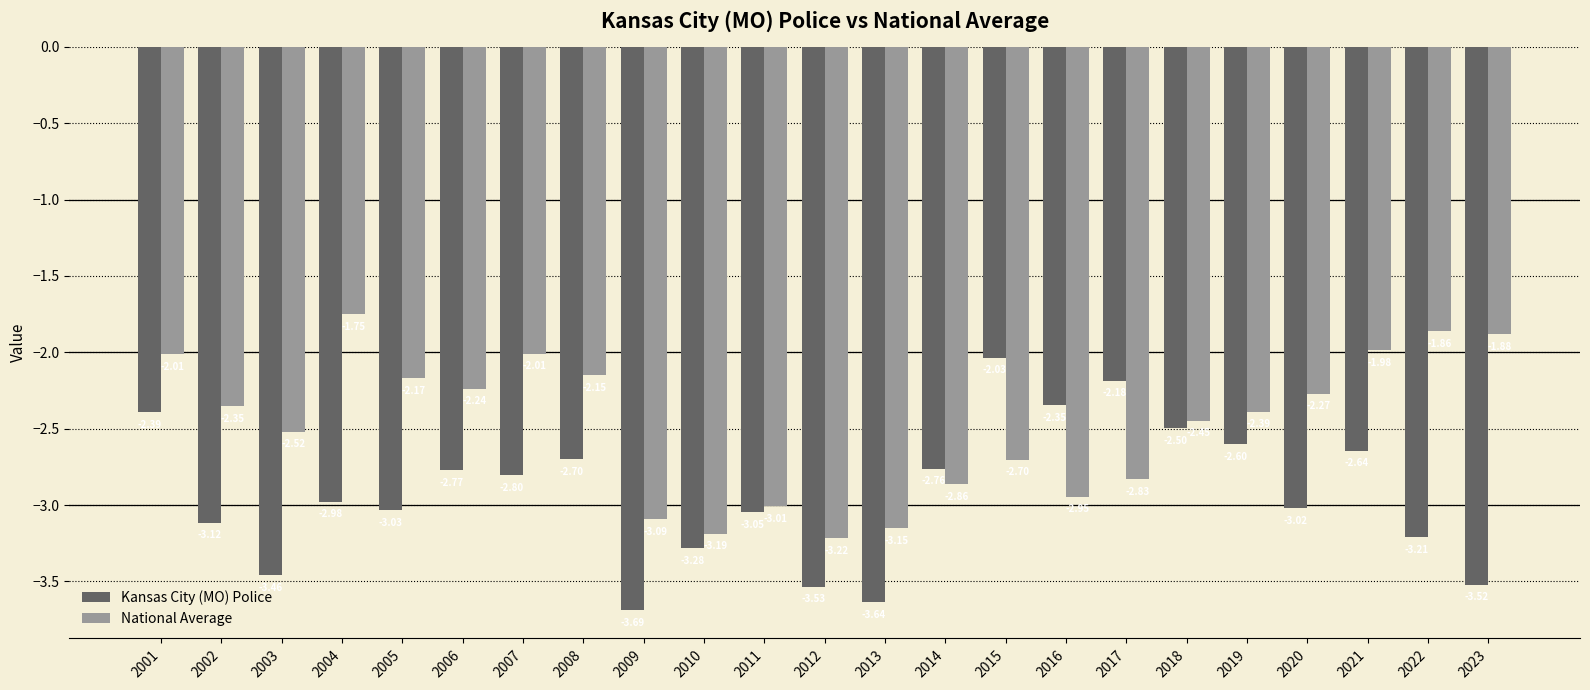

How many bars are there in each group?

2